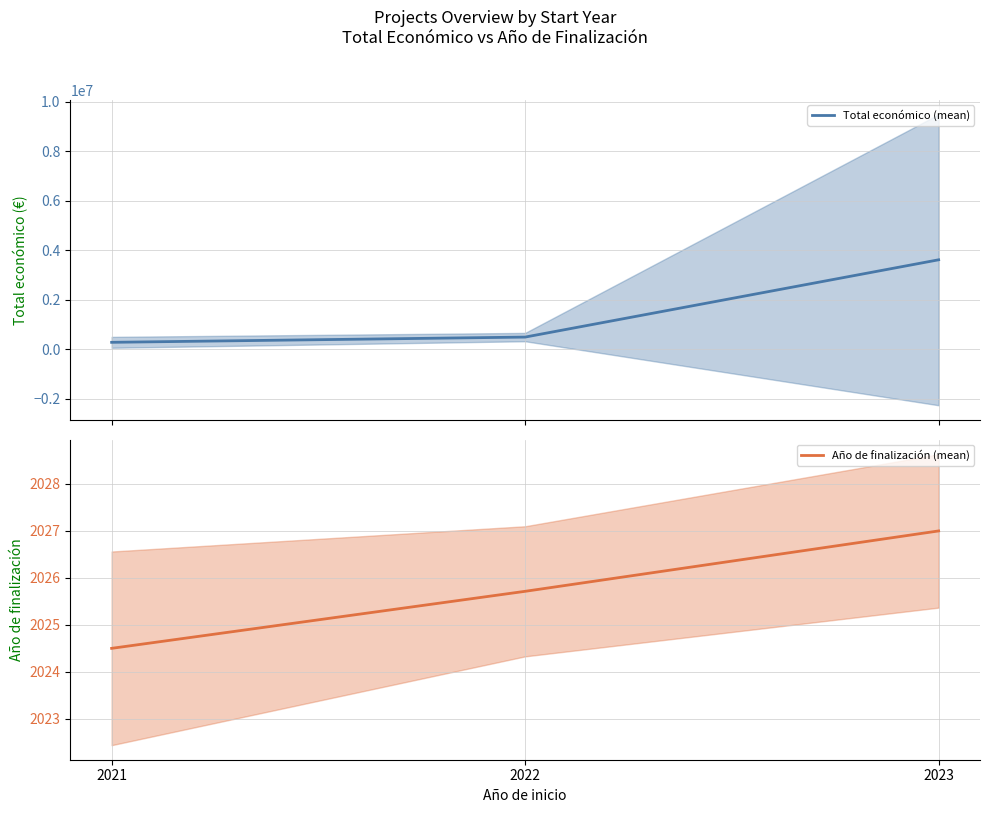

What are all the series names shown in the legend?

Total económico (mean), Año de finalización (mean)